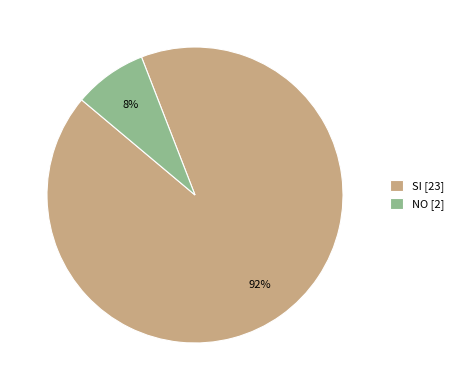

Which has a higher value, SI or NO?

SI